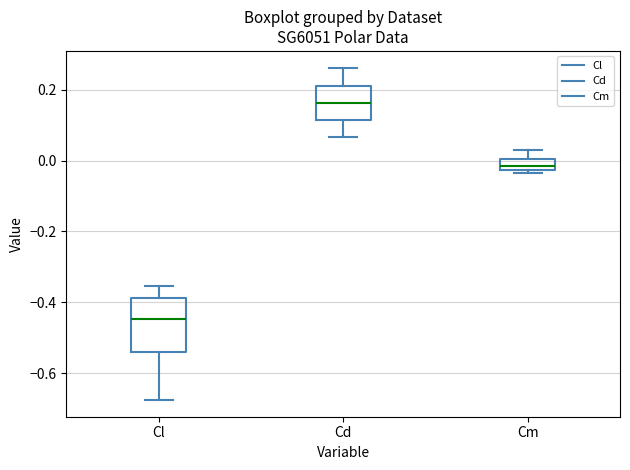

Comparing the boxes themselves (not the whiskers), which one is the tallest?

Cl